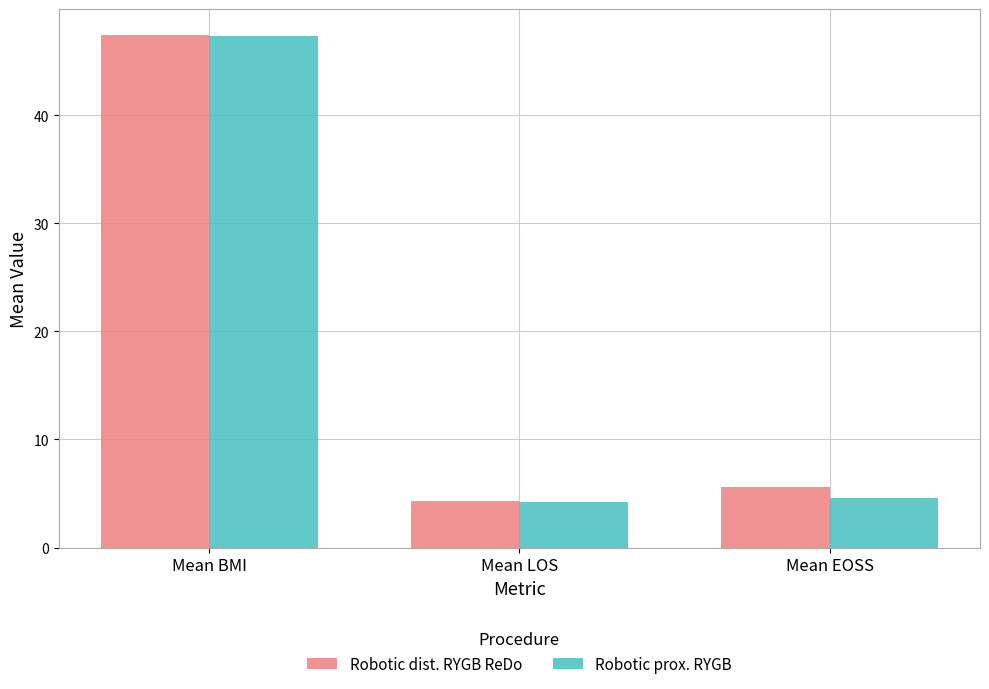

List the series in order of their overall mean, highest first.

Robotic dist. RYGB ReDo, Robotic prox. RYGB